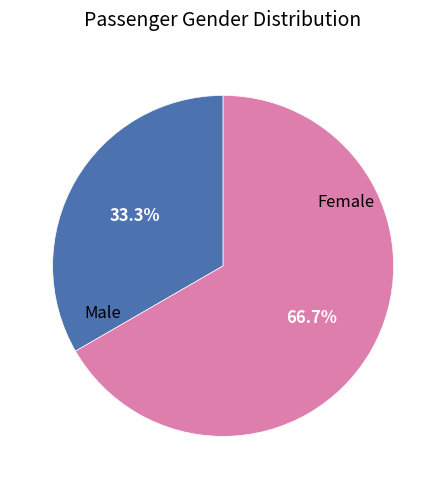

Which category has the biggest portion of the pie?

Female